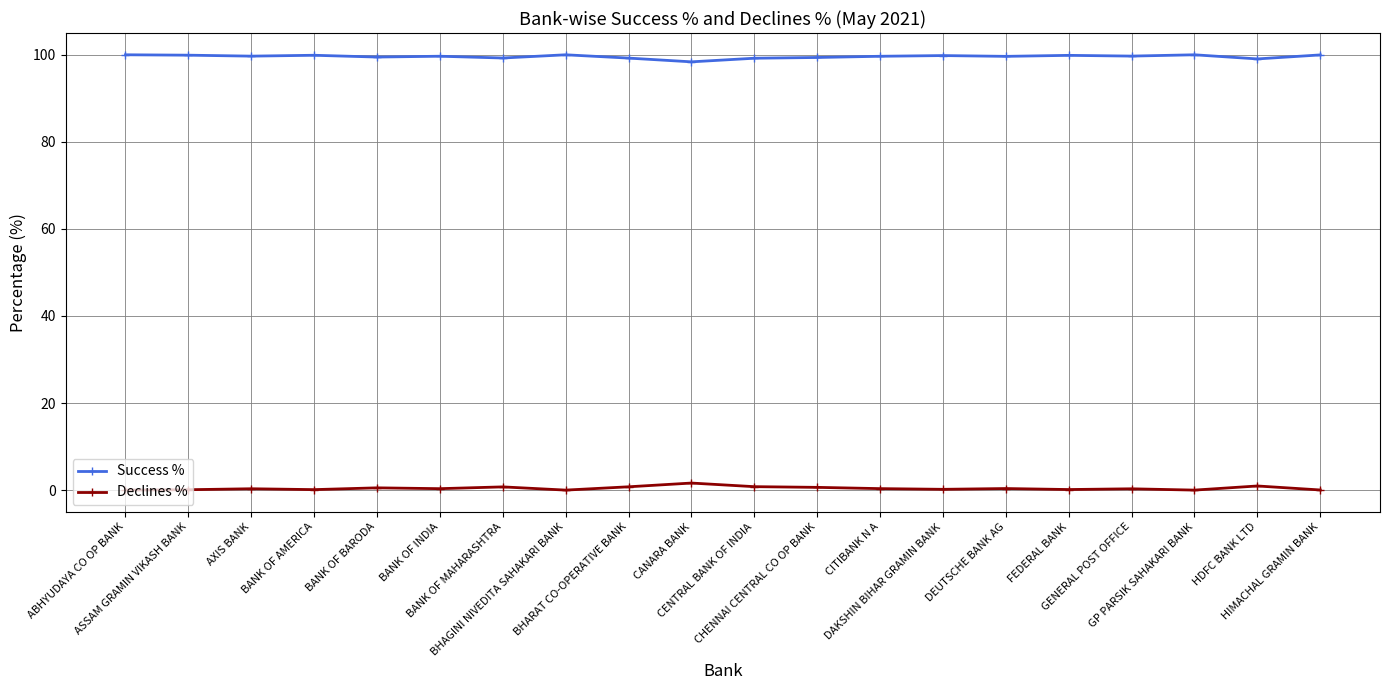

What are all the series names shown in the legend?

Success %, Declines %